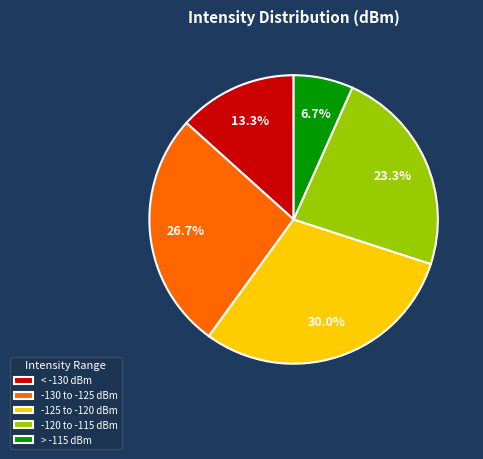

To the nearest percent, what is the difference between the largest and smallest slice percentages?

23%